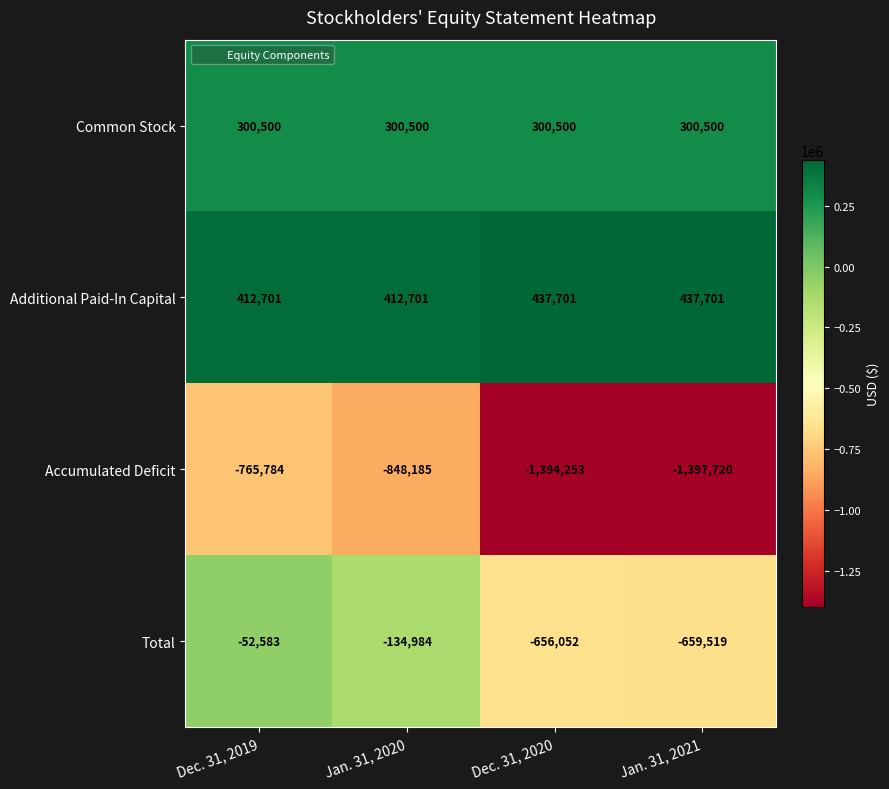

List the labels in order of Accumulated Deficit value, largest first.

Dec. 31, 2019, Jan. 31, 2020, Dec. 31, 2020, Jan. 31, 2021